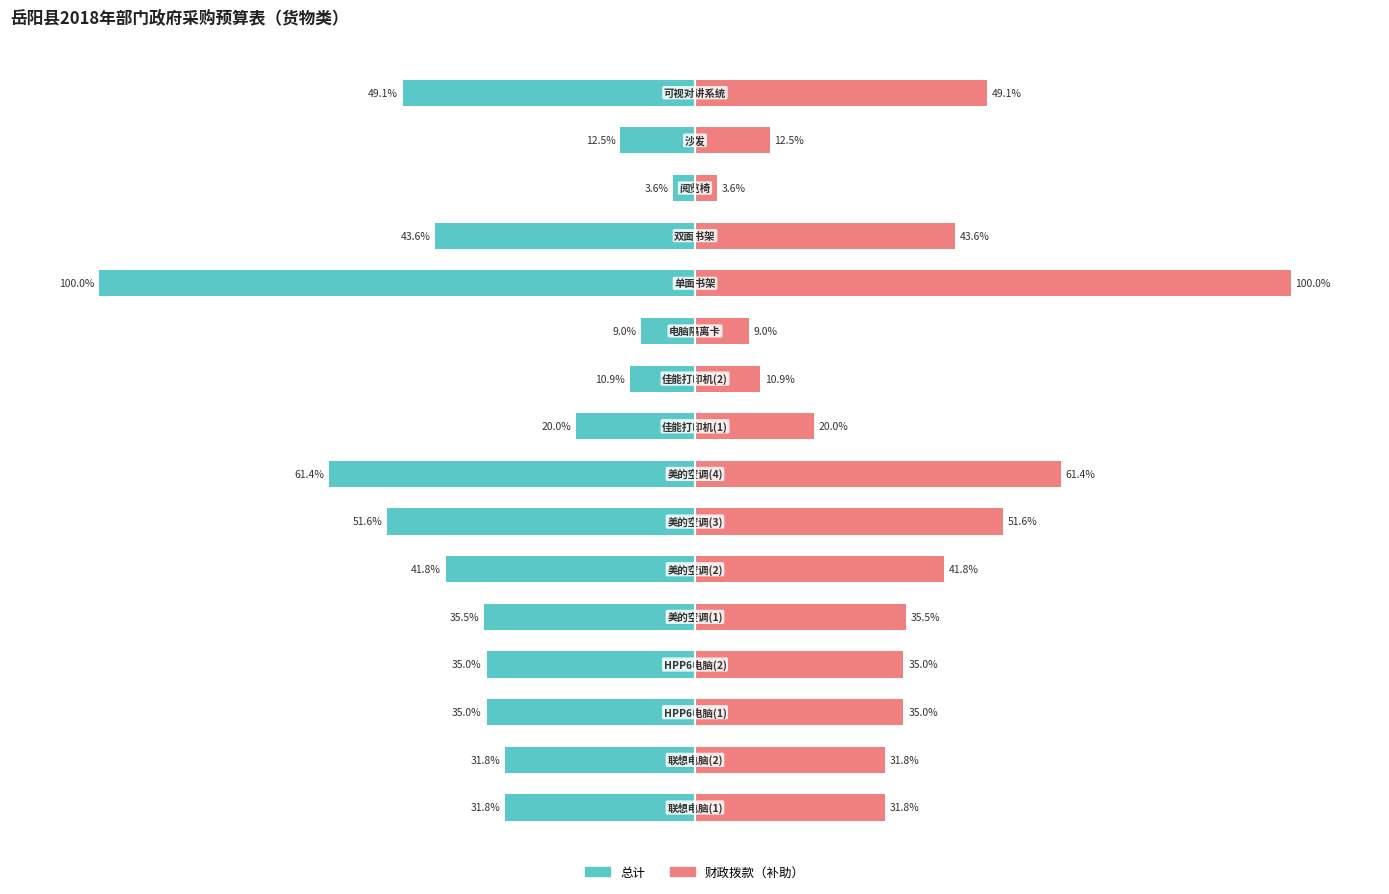

Which series has the widest spread of values?

总计